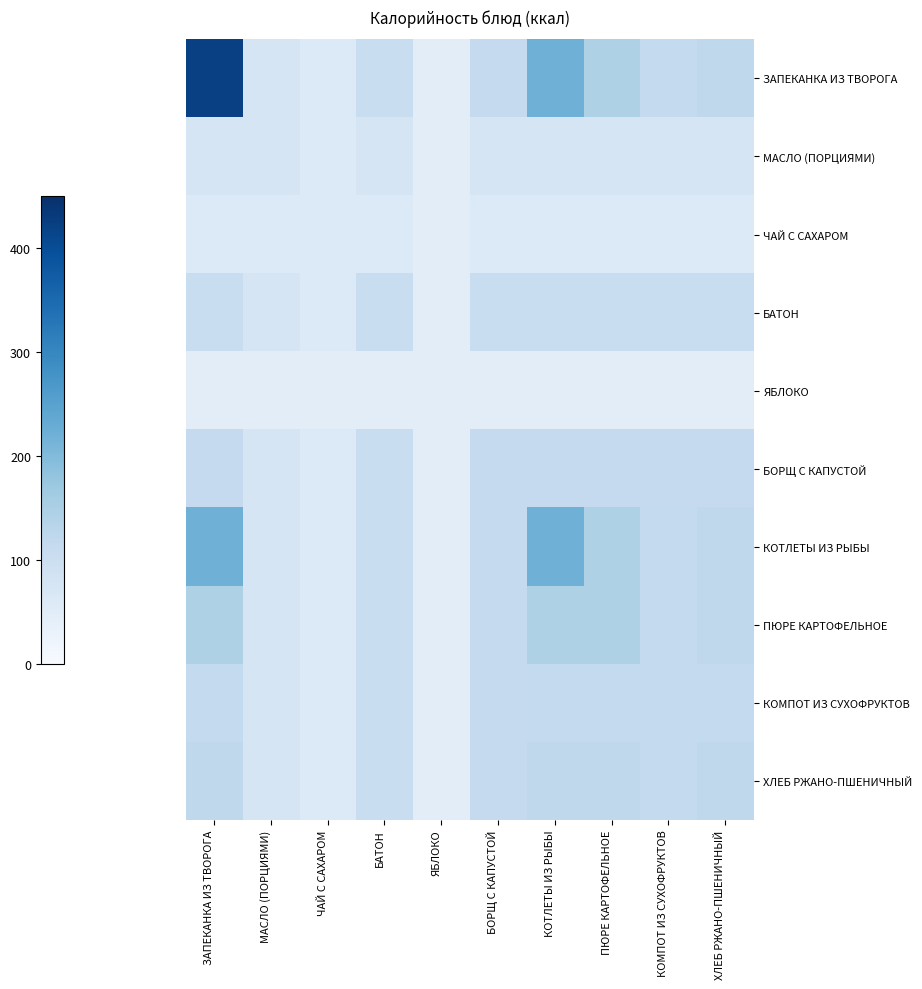

Rank the series at ЯБЛОКО from lowest to highest value.

ЗАПЕКАНКА ИЗ ТВОРОГА, МАСЛО (ПОРЦИЯМИ), ЧАЙ С САХАРОМ, БАТОН, ЯБЛОКО, БОРЩ С КАПУСТОЙ, КОТЛЕТЫ ИЗ РЫБЫ, ПЮРЕ КАРТОФЕЛЬНОЕ, КОМПОТ ИЗ СУХОФРУКТОВ, ХЛЕБ РЖАНО-ПШЕНИЧНЫЙ